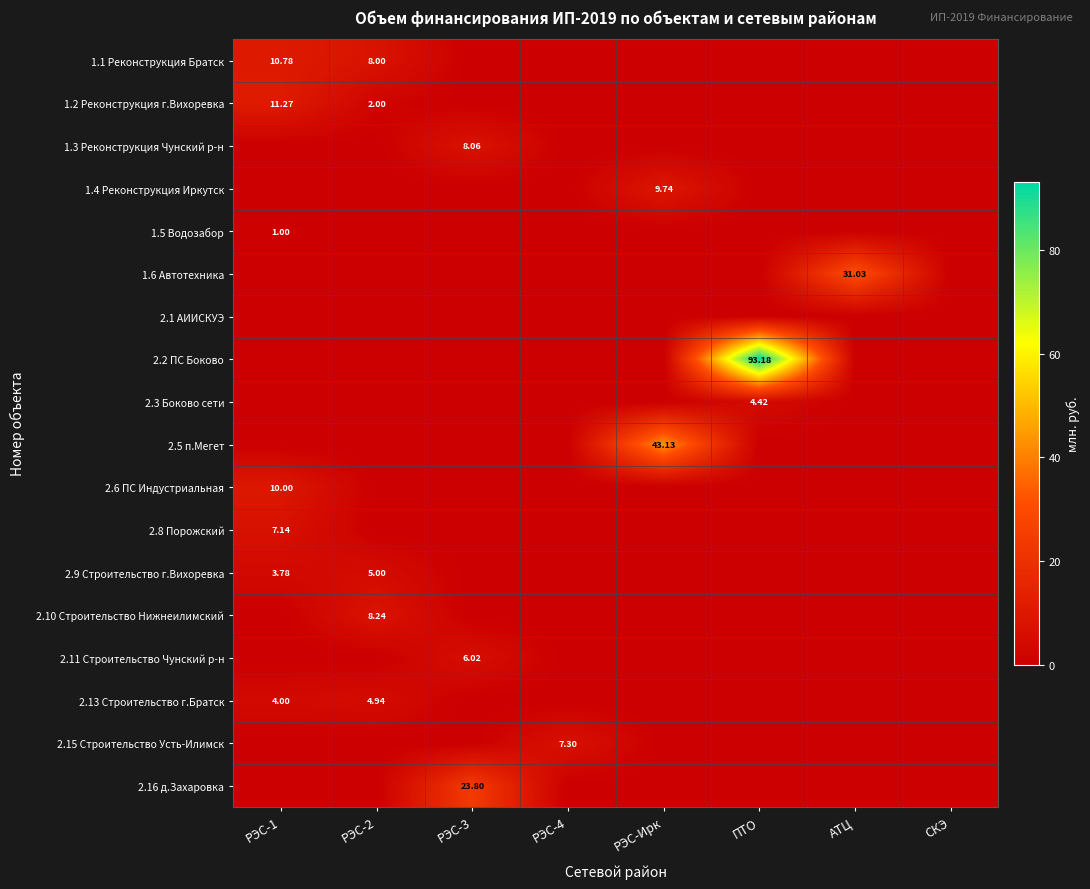

List the series in order of their peak value, lowest first.

2.1 АИИСКУЭ, 1.5 Водозабор, 2.3 Боково сети, 2.13 Строительство г.Братск, 2.9 Строительство г.Вихоревка, 2.11 Строительство Чунский р-н, 2.8 Порожский, 2.15 Строительство Усть-Илимск, 1.3 Реконструкция Чунский р-н, 2.10 Строительство Нижнеилимский, 1.4 Реконструкция Иркутск, 2.6 ПС Индустриальная, 1.1 Реконструкция Братск, 1.2 Реконструкция г.Вихоревка, 2.16 д.Захаровка, 1.6 Автотехника, 2.5 п.Мегет, 2.2 ПС Боково